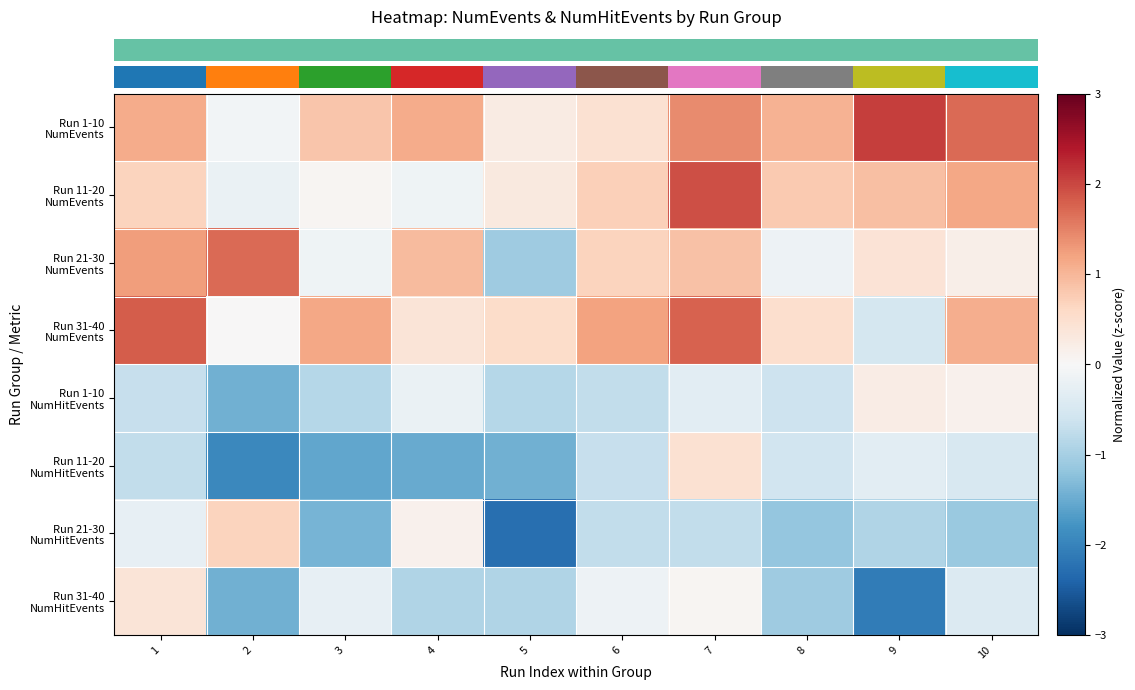

At which category is the sum across all series the highest?

7